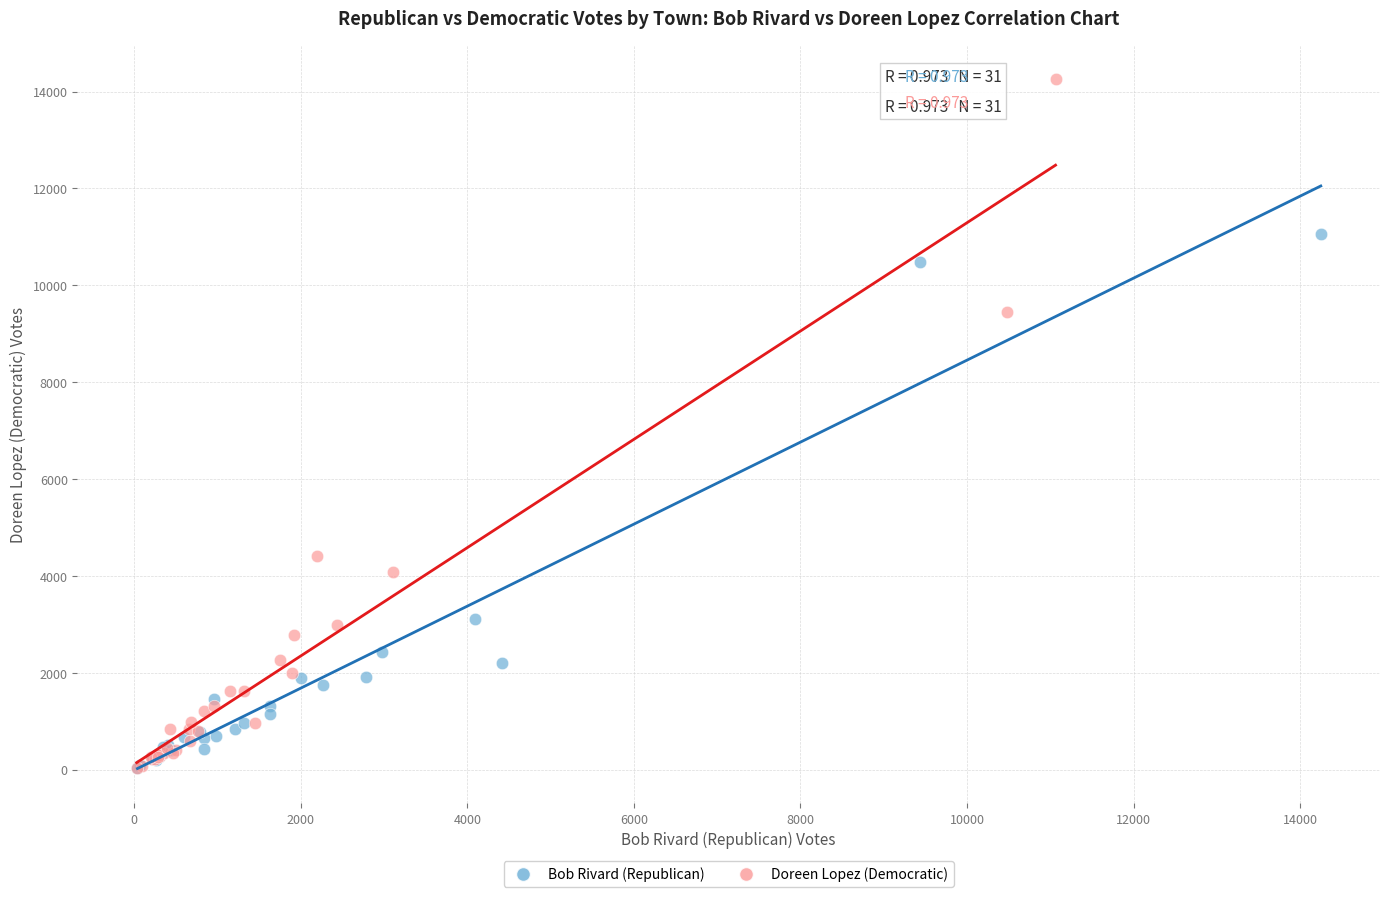

Which series reaches the maximum Y coordinate?

Doreen Lopez (Democratic)